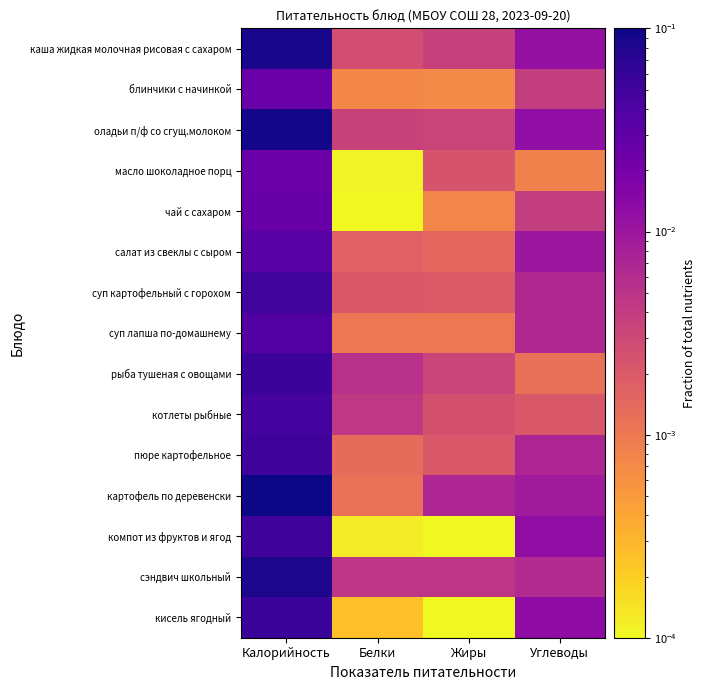

Reading left to right, extract all data points from this chart.

каша жидкая молочная рисовая с сахаром: Калорийность=0.1	Белки=0.0	Жиры=0.0	Углеводы=0.0
блинчики с начинкой: Калорийность=0.0	Белки=0.0	Жиры=0.0	Углеводы=0.0
оладьи п/ф со сгущ.молоком: Калорийность=0.1	Белки=0.0	Жиры=0.0	Углеводы=0.0
масло шоколадное порц: Калорийность=0.0	Белки=0.0	Жиры=0.0	Углеводы=0.0
чай с сахаром: Калорийность=0.0	Белки=0.0	Жиры=0.0	Углеводы=0.0
салат из свеклы с сыром: Калорийность=0.0	Белки=0.0	Жиры=0.0	Углеводы=0.0
суп картофельный с горохом: Калорийность=0.1	Белки=0.0	Жиры=0.0	Углеводы=0.0
суп лапша по-домашнему: Калорийность=0.0	Белки=0.0	Жиры=0.0	Углеводы=0.0
рыба тушеная с овощами: Калорийность=0.1	Белки=0.0	Жиры=0.0	Углеводы=0.0
котлеты рыбные: Калорийность=0.0	Белки=0.0	Жиры=0.0	Углеводы=0.0
пюре картофельное: Калорийность=0.1	Белки=0.0	Жиры=0.0	Углеводы=0.0
картофель по деревенски: Калорийность=0.1	Белки=0.0	Жиры=0.0	Углеводы=0.0
компот из фруктов и ягод: Калорийность=0.1	Белки=0.0	Жиры=0.0	Углеводы=0.0
сэндвич школьный: Калорийность=0.1	Белки=0.0	Жиры=0.0	Углеводы=0.0
кисель ягодный: Калорийность=0.1	Белки=0.0	Жиры=0.0	Углеводы=0.0